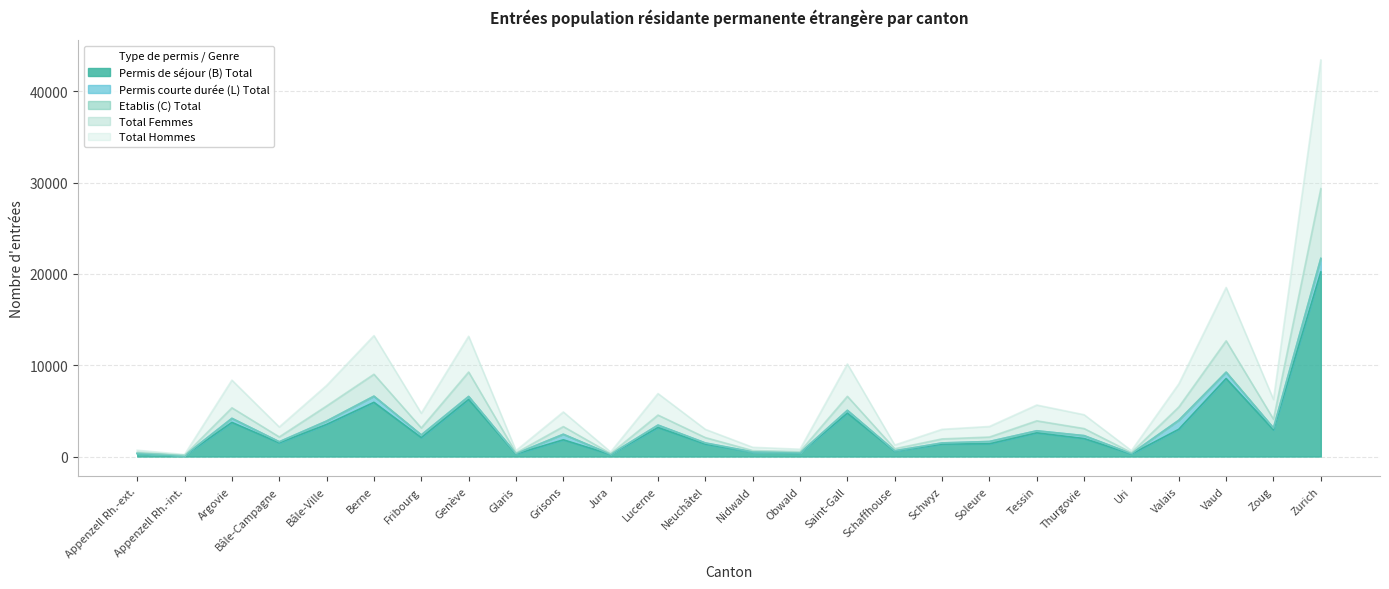

What is the label of the 10th point from the left?

Grisons